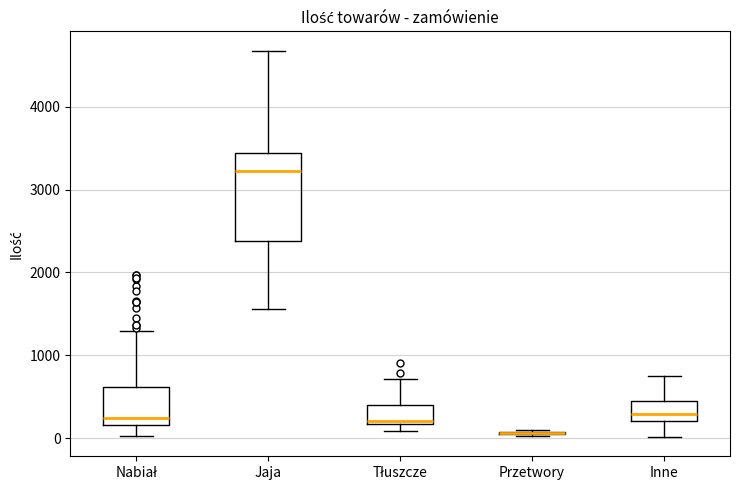

Where is the lower edge of the box for Nabiał on the y-axis? The values are not printed on the chart, so give them approximately, as read against the axis.

200